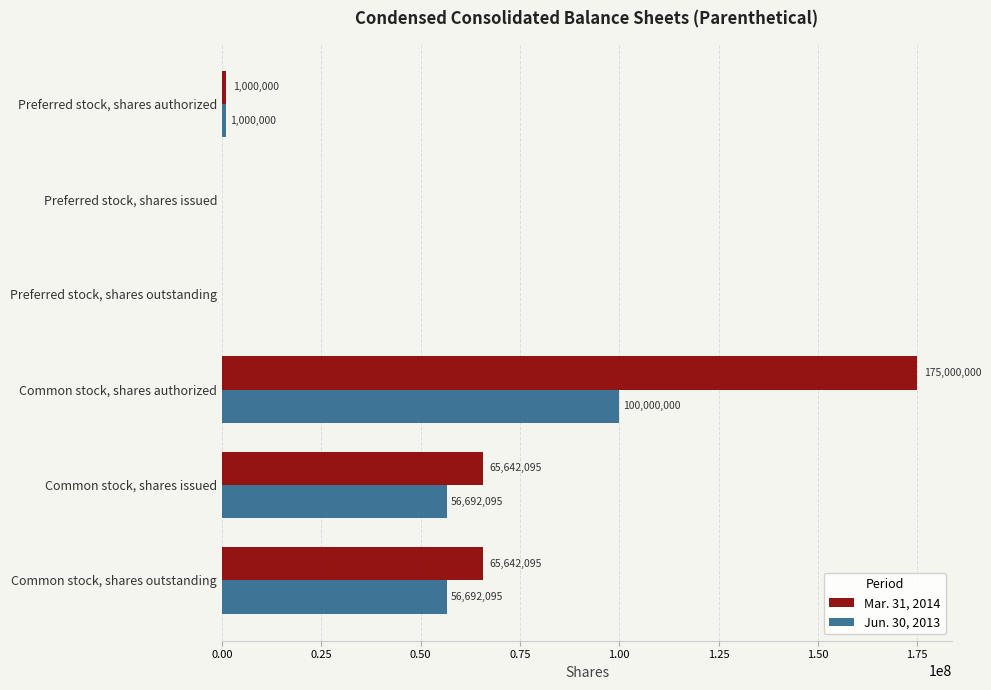

Count the number of categories in the chart.

6